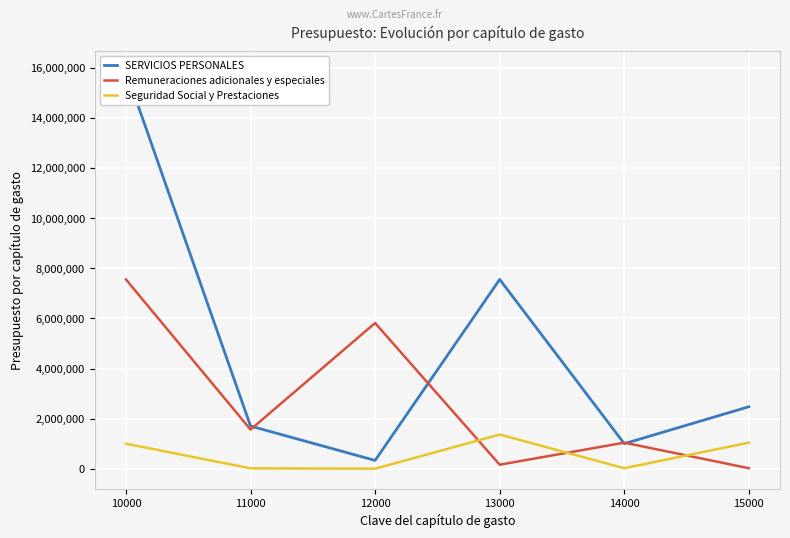

Rank the series by their average value, from highest to lowest.

SERVICIOS PERSONALES, Remuneraciones adicionales y especiales, Seguridad Social y Prestaciones